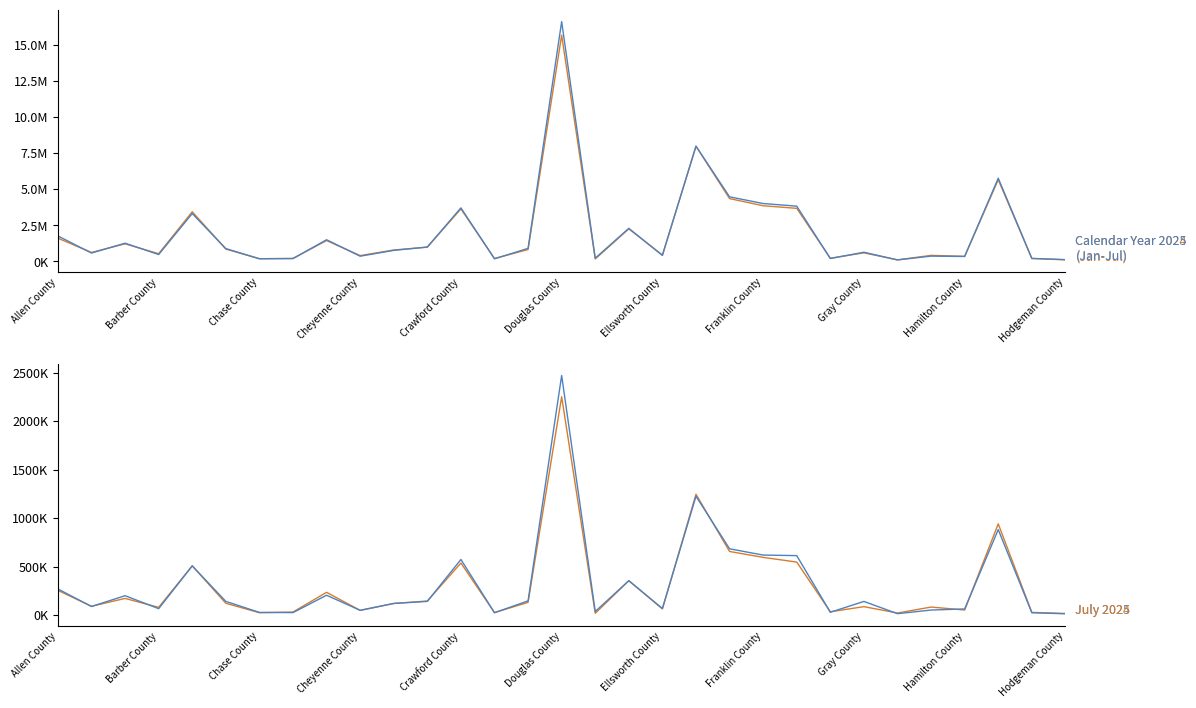

How many lines are shown in the chart?

4